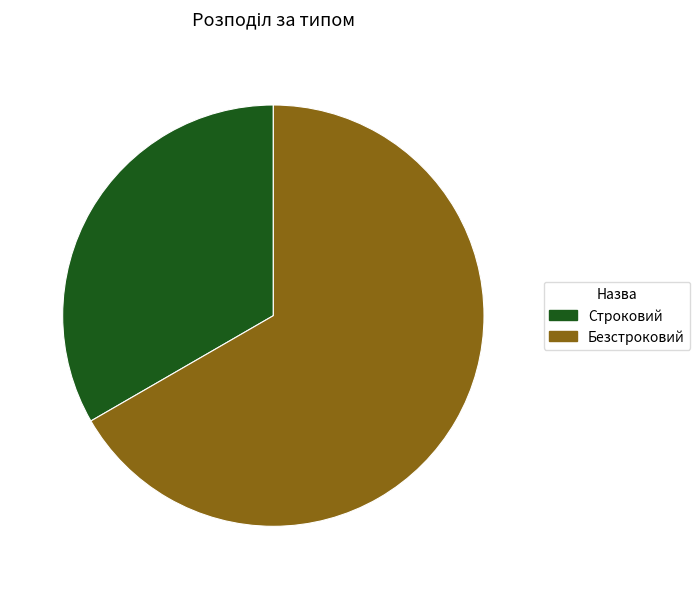

How many slices are in this pie chart?

2